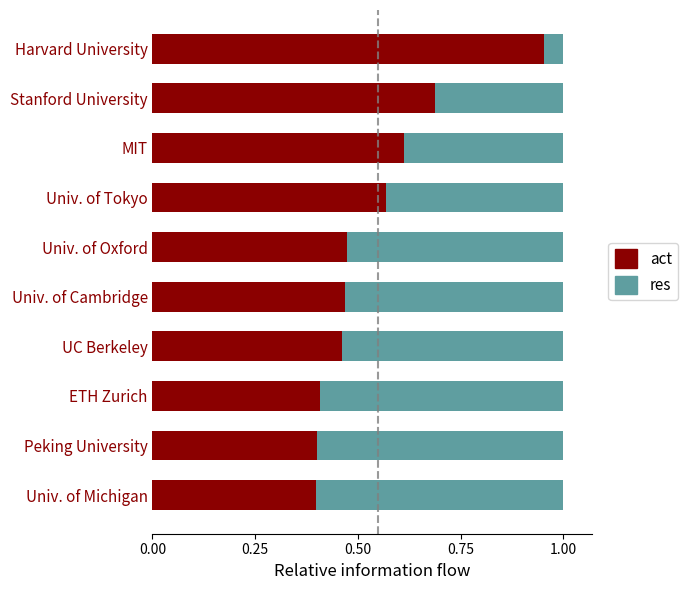

The value of act at MIT is 0.6. True or false?

True